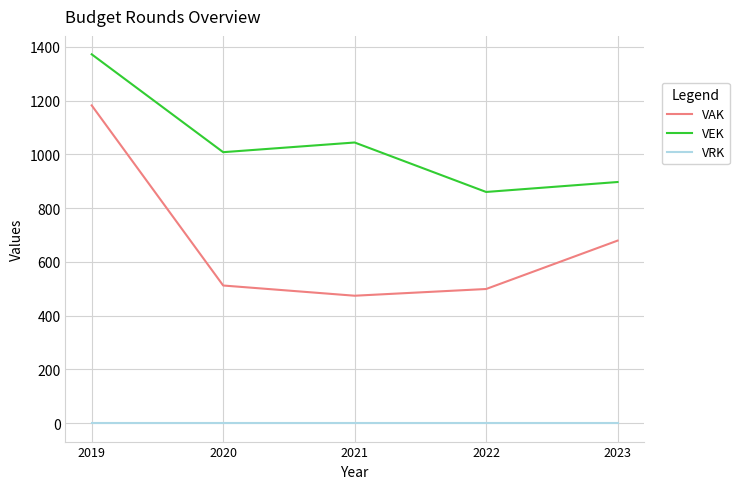

What is the lowest value of the VAK series?

474